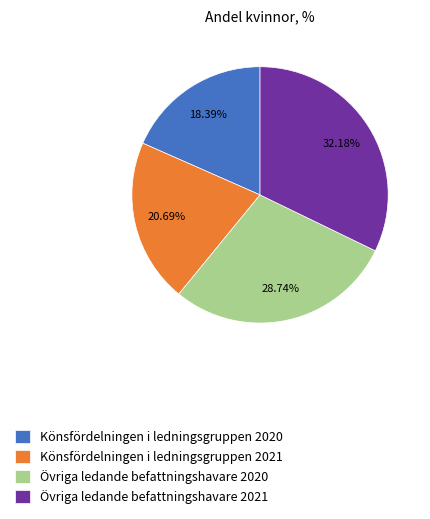

How many slices are in this pie chart?

4